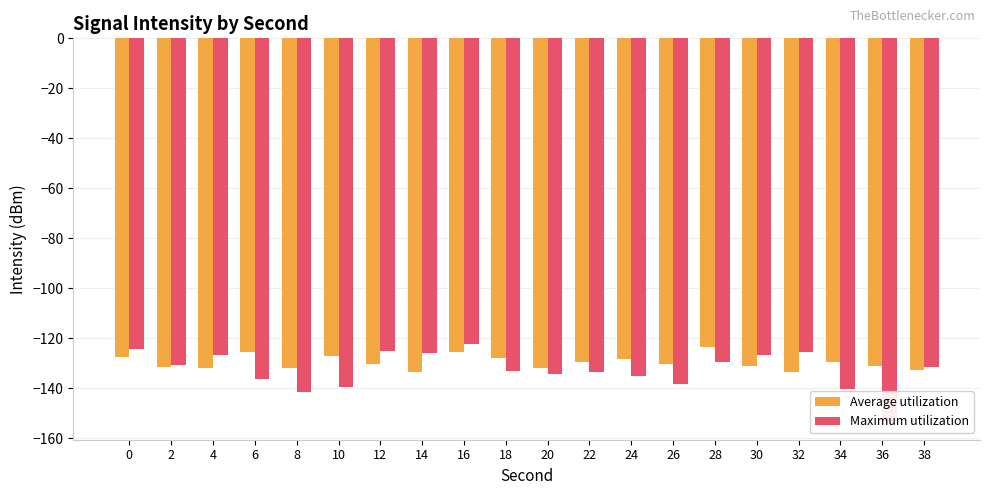

List the labels in order of Average utilization value, largest first.

28, 6, 16, 10, 0, 18, 24, 34, 22, 26, 12, 30, 36, 2, 8, 20, 4, 38, 32, 14